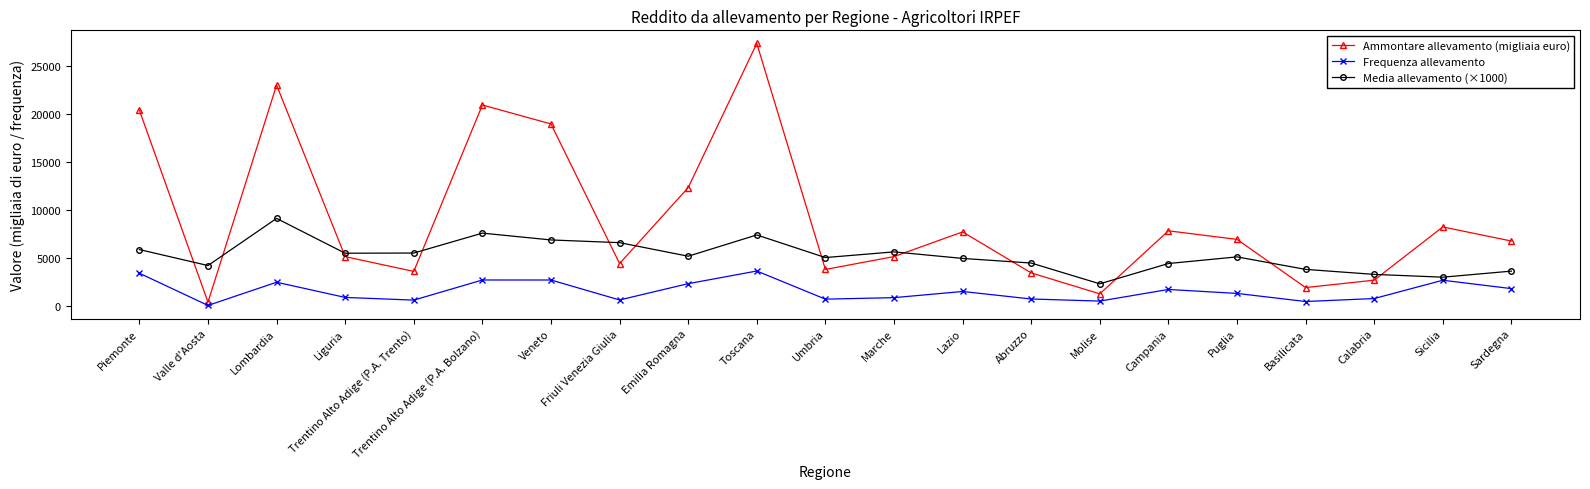

At how many categories does at least one series exceed 21865?

2